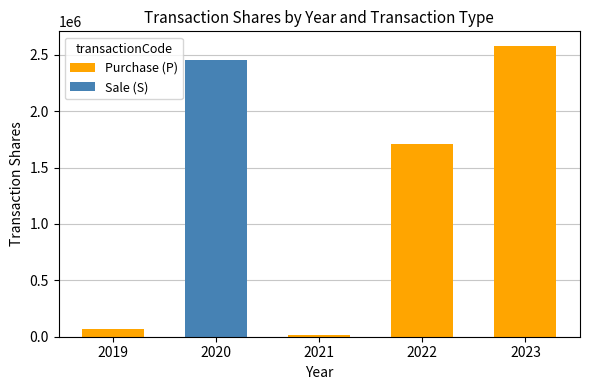

List the labels in order of Sale (S) value, largest first.

2020, 2019, 2021, 2022, 2023